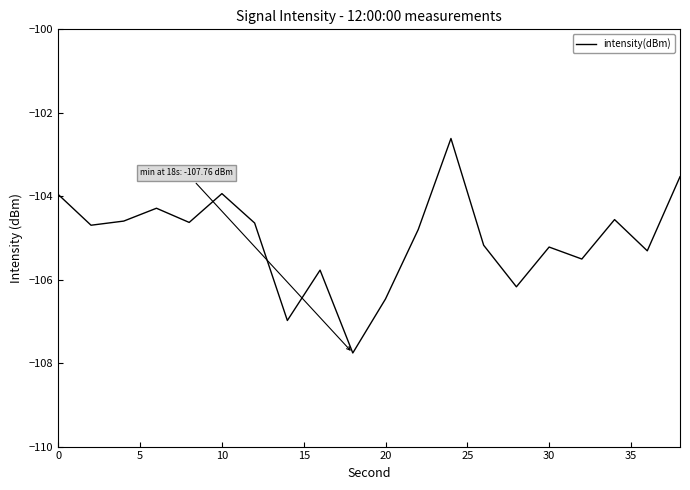

What is the sum of all values?

-2100.6